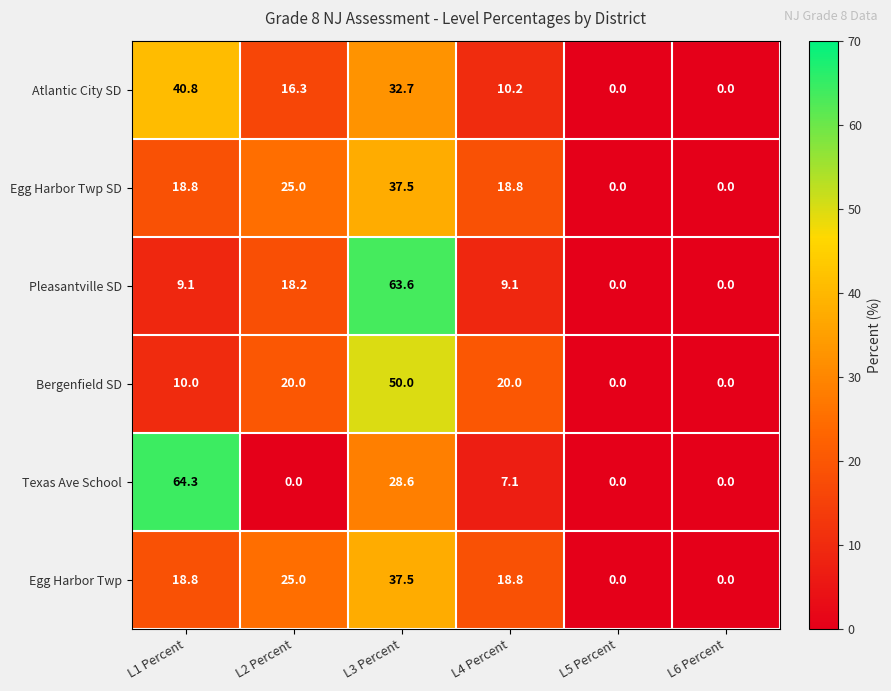

What is the greatest value displayed?

64.3